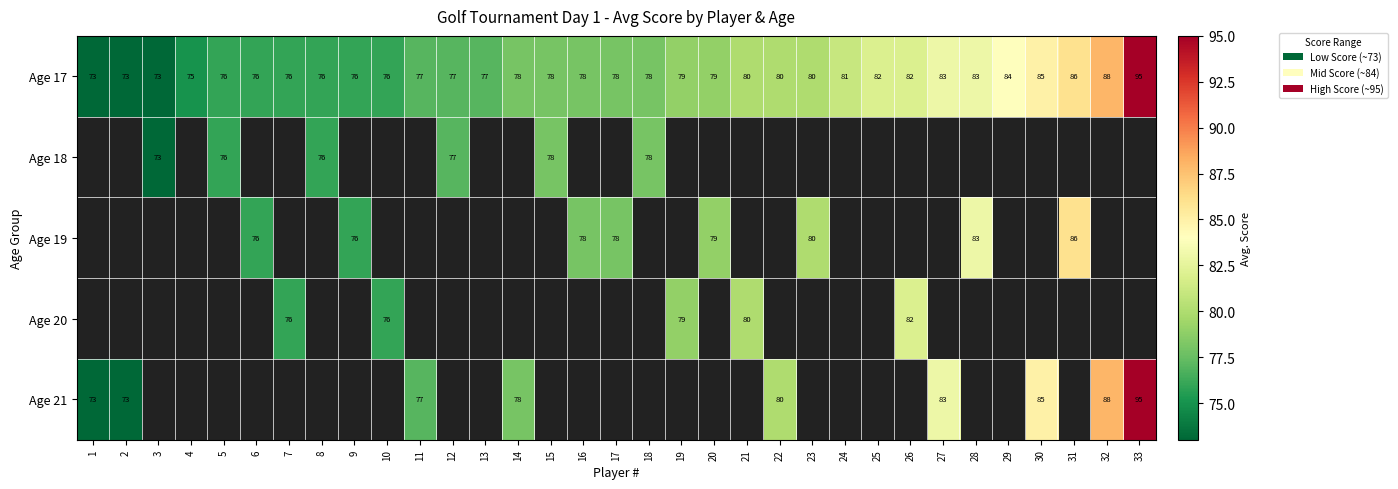

Where is Age 17 nearest to the value 84?

29